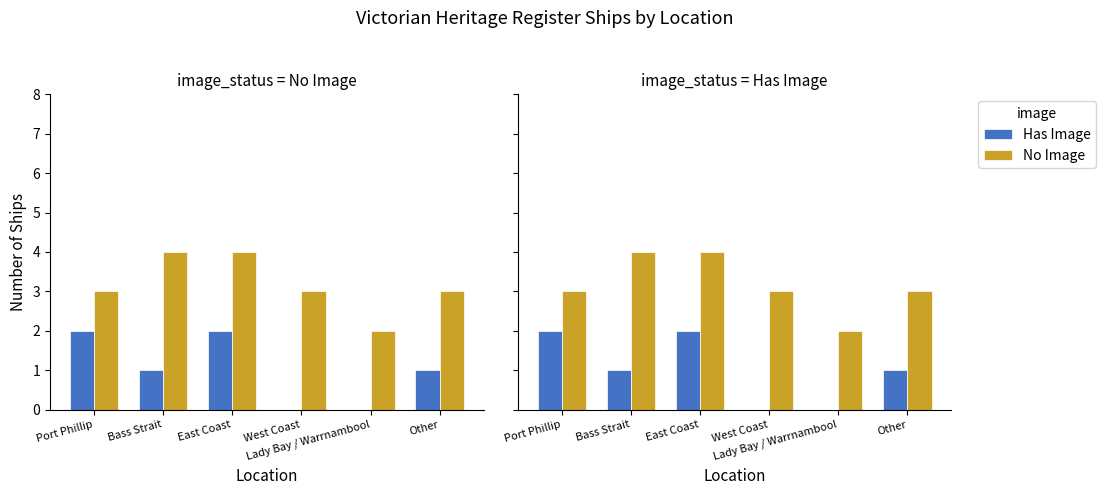

What is the difference between the second highest and minimum values in the Has Image series?

2